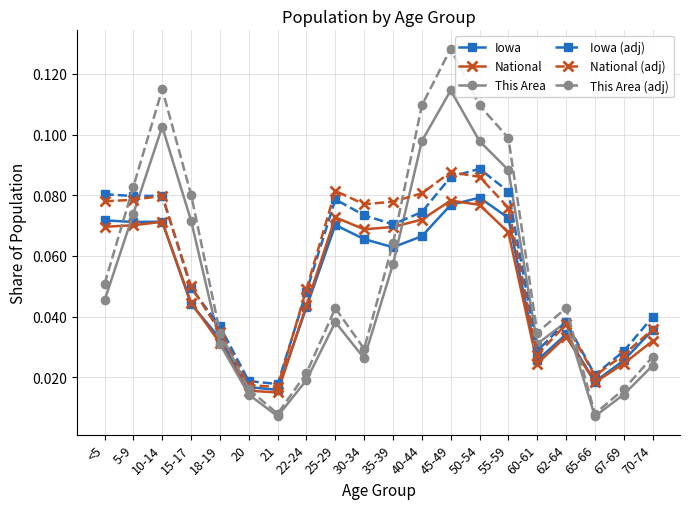

At which category does the chart reach its peak across all series?

45-49